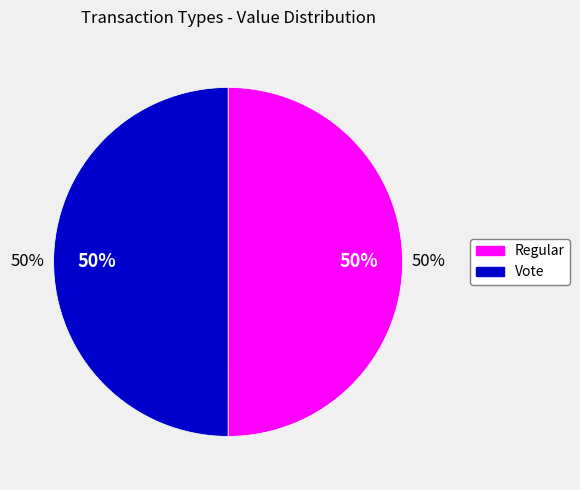

True or false: Regular accounts for 40% of the total.

False